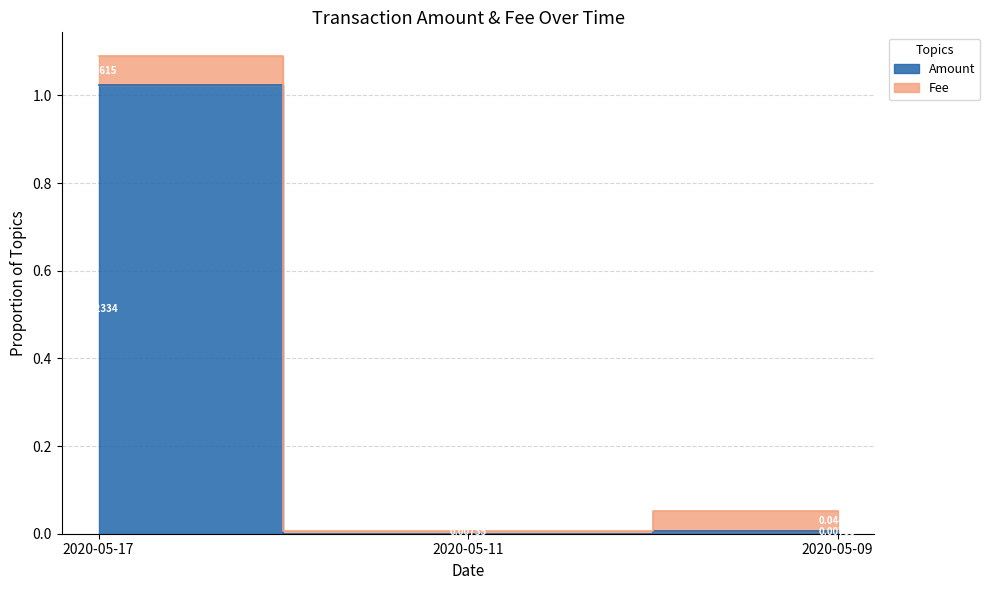

Which has a higher value, 2020-05-17 or 2020-05-09?

2020-05-17